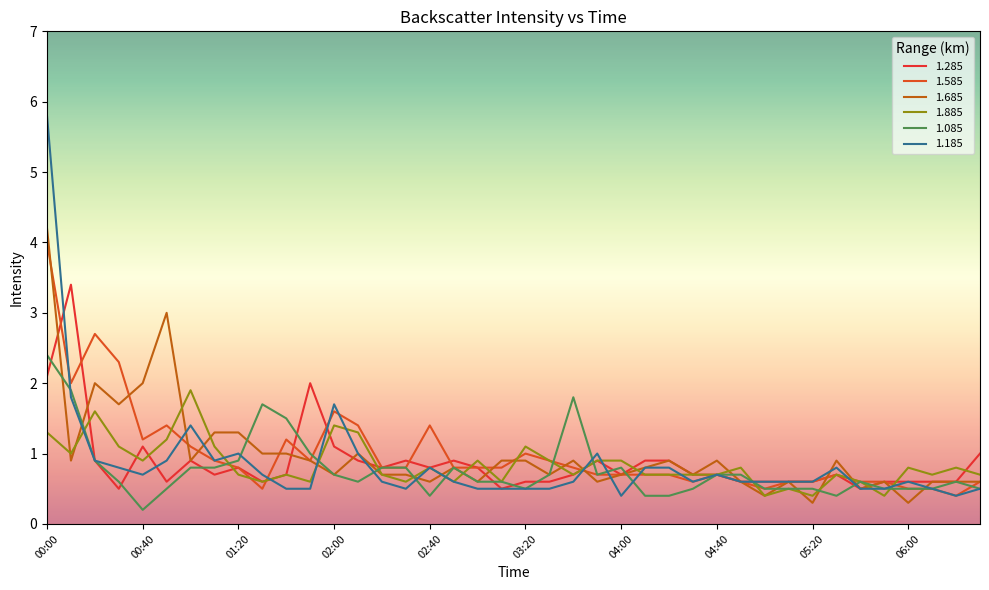

At which category does 1.685 reach its first local peak?

00:20